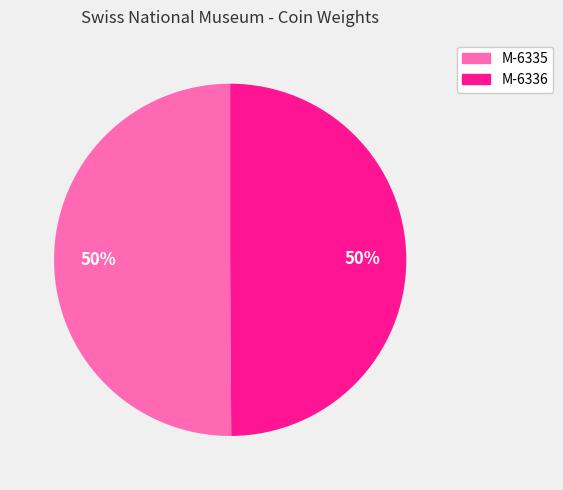

To the nearest percent, what is the combined percentage of M-6335 and M-6336?

100%